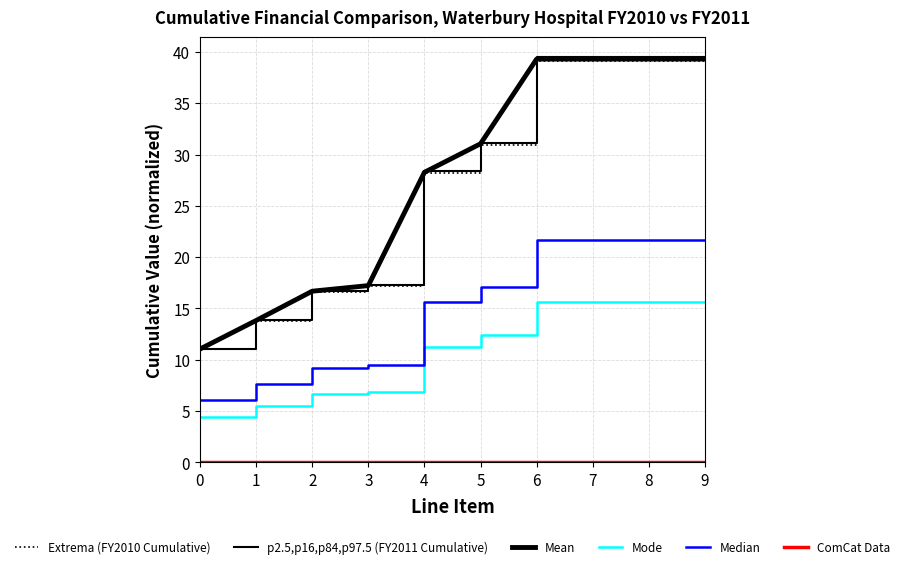

How many values in the Extrema (FY2010 Cumulative) series exceed 30?

5